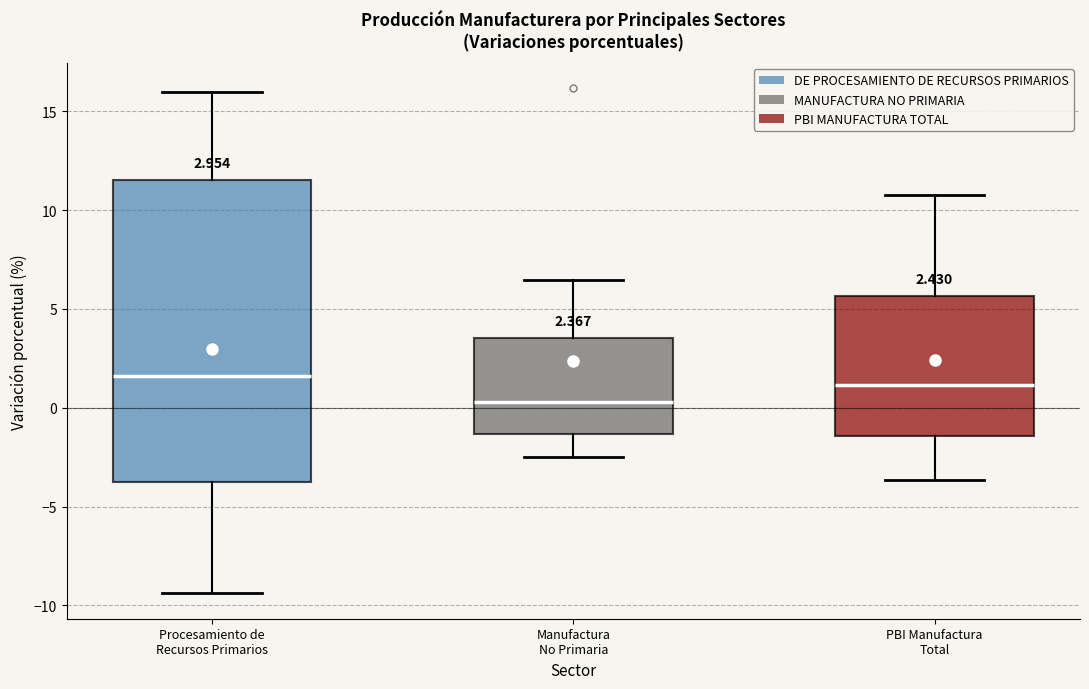

Which box's median line is the lowest?

Manufactura No Primaria